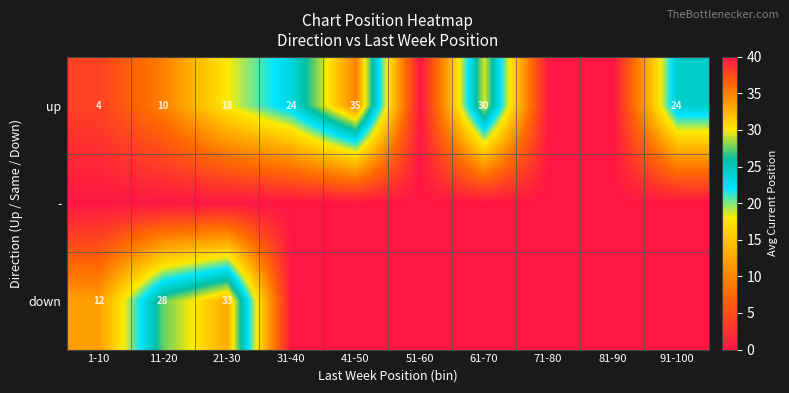

Count the number of categories in the chart.

10